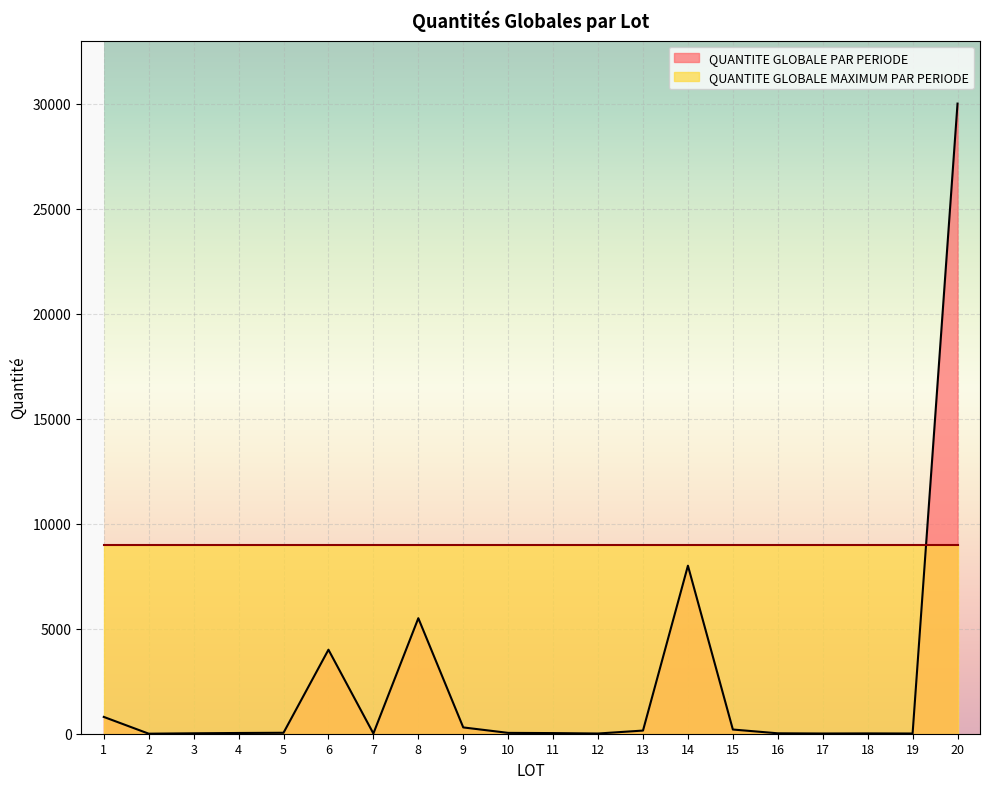

How many distinct data groups are displayed?

2